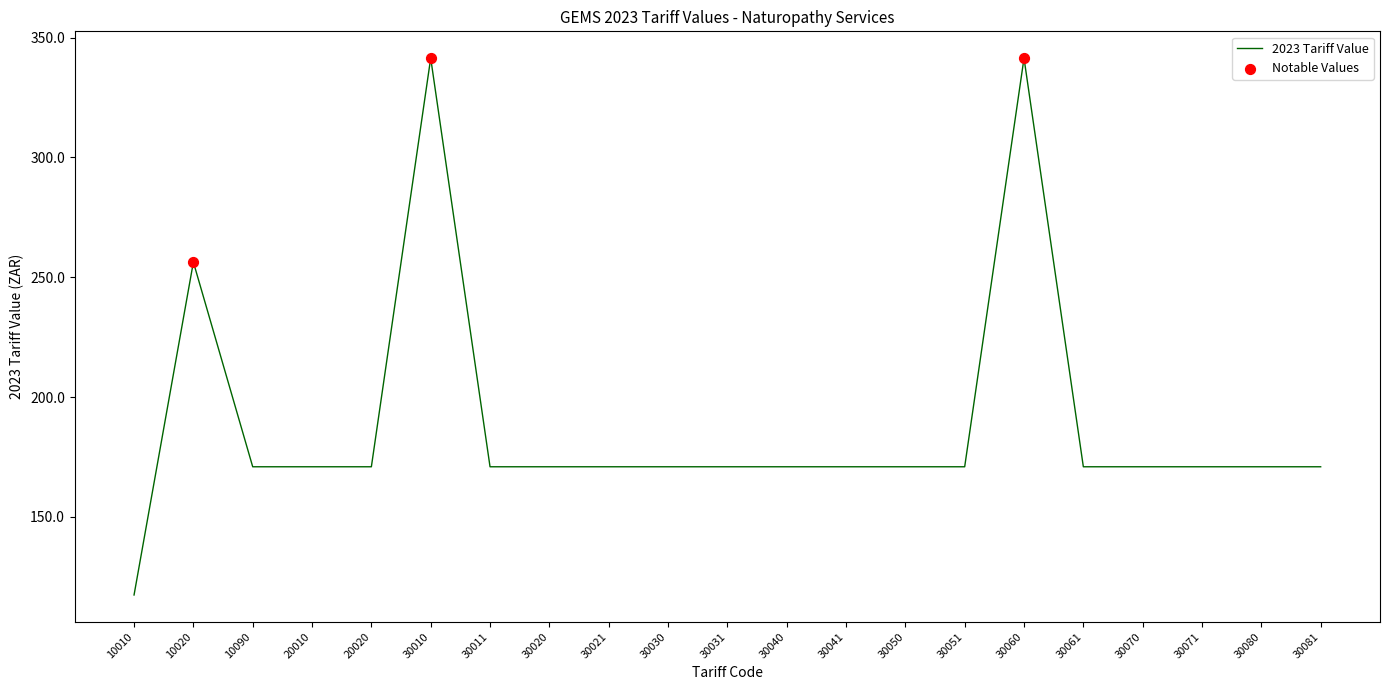

Between 20010 and 10010, which is larger?

20010